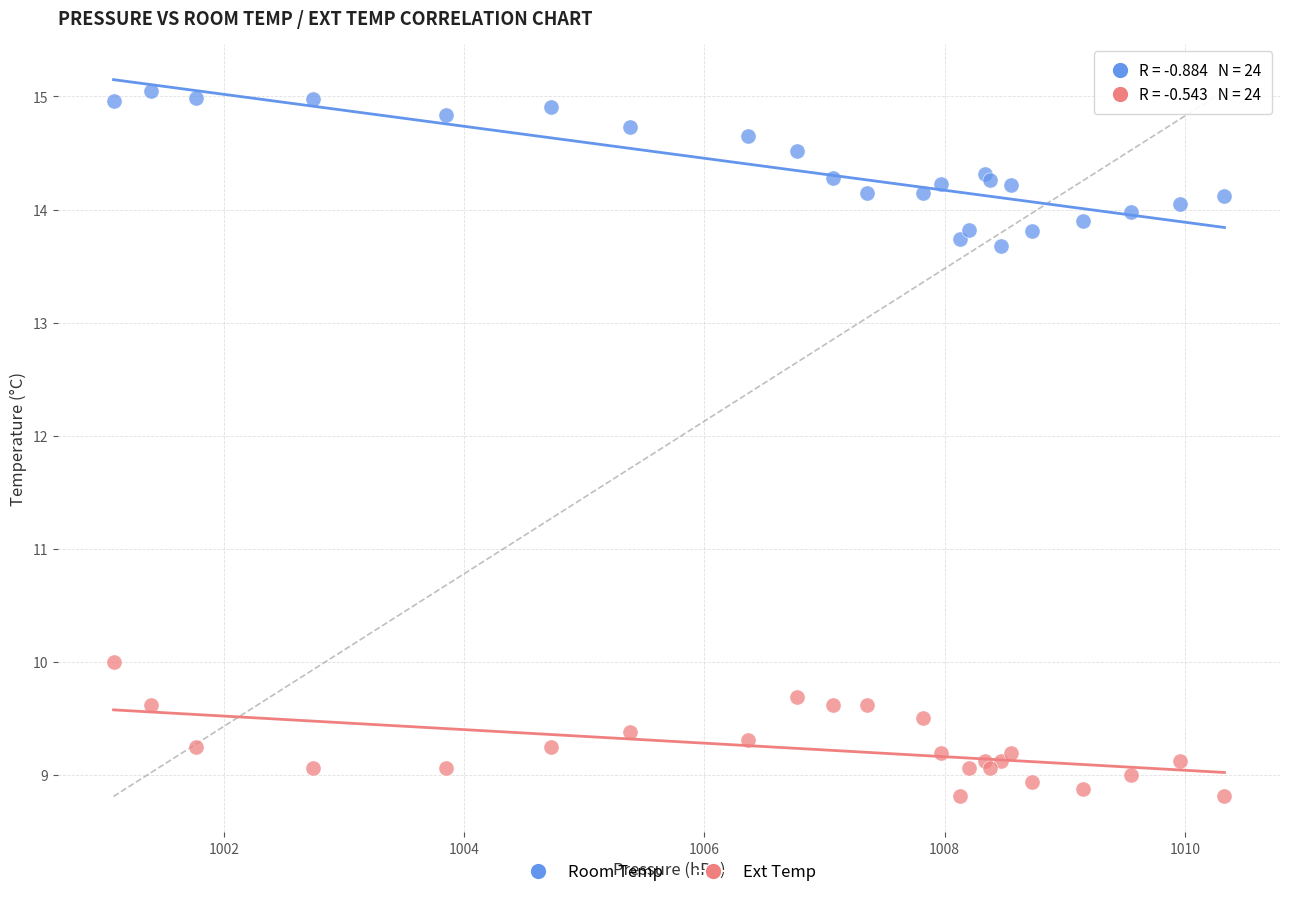

Which series reaches the minimum Y coordinate?

Ext Temp